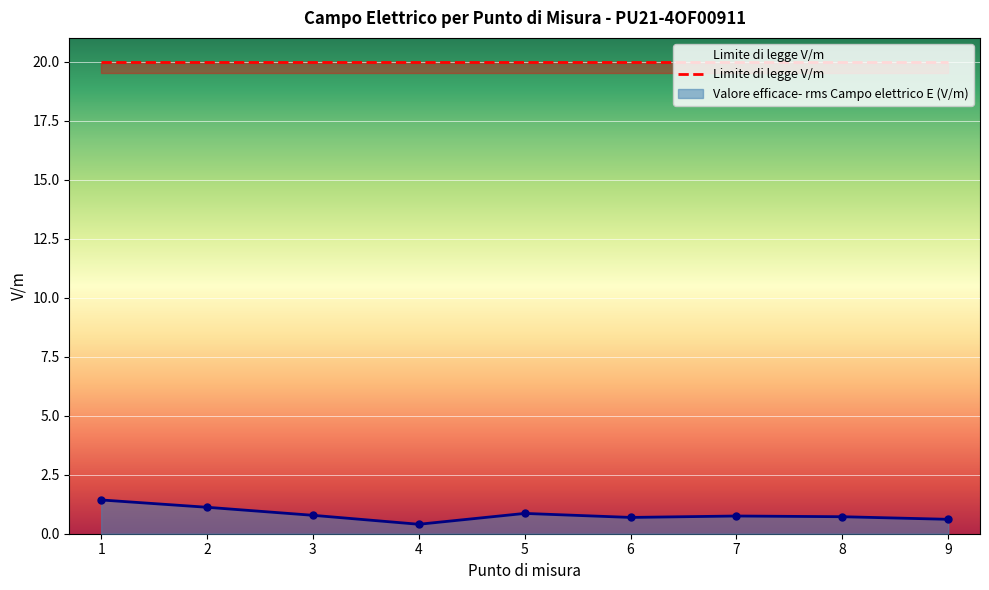

The value at 3 is 1.4. True or false?

False